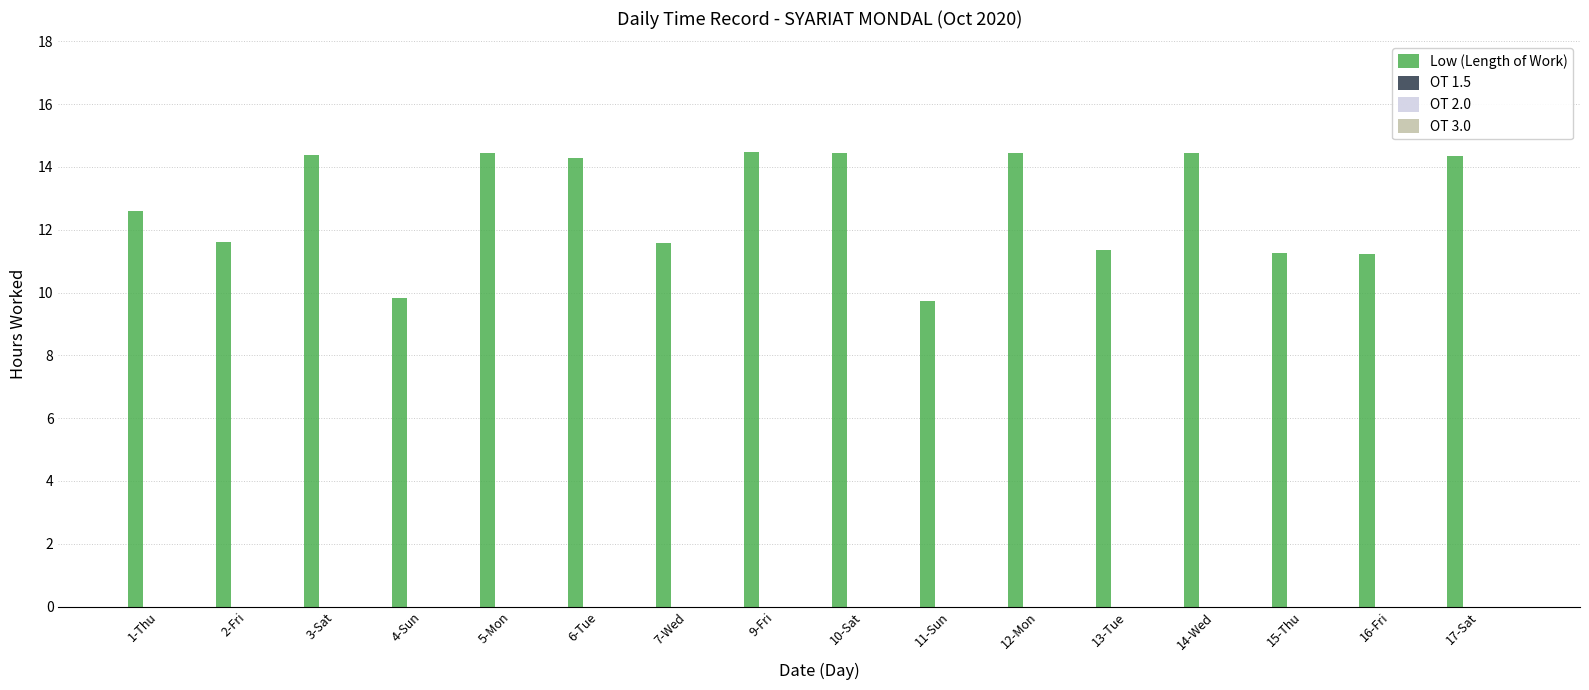

How many bars are there in total?

16